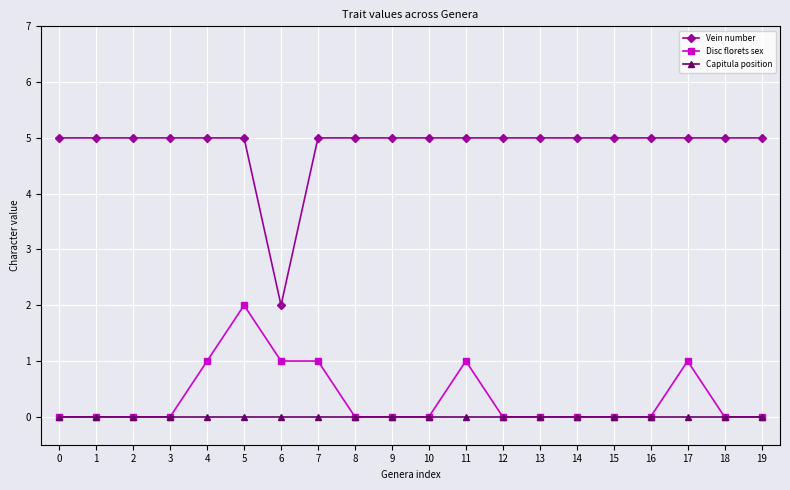

What is the value of the Vein number point at the 1st from the left?

5